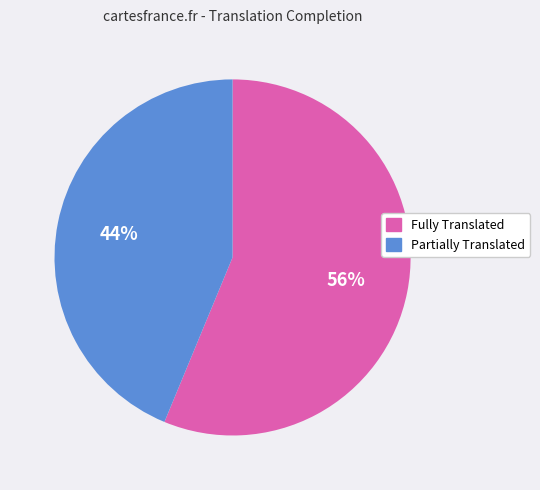

Does any single category account for the majority?

Yes